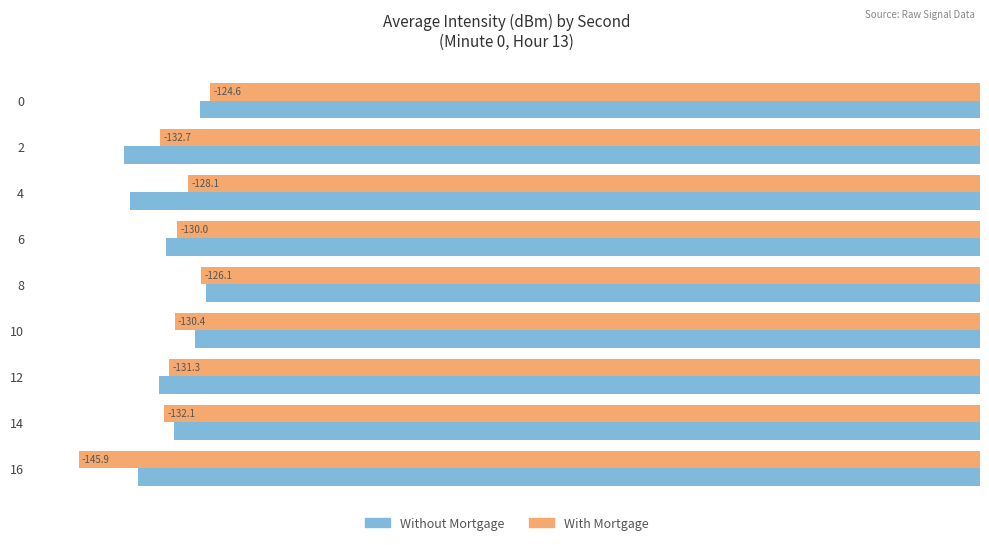

At which label does With Mortgage reach its minimum?

16